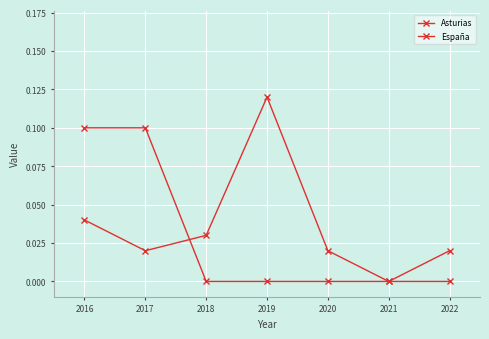

What is the difference between the second highest and second lowest values in the Asturias series?

0.1